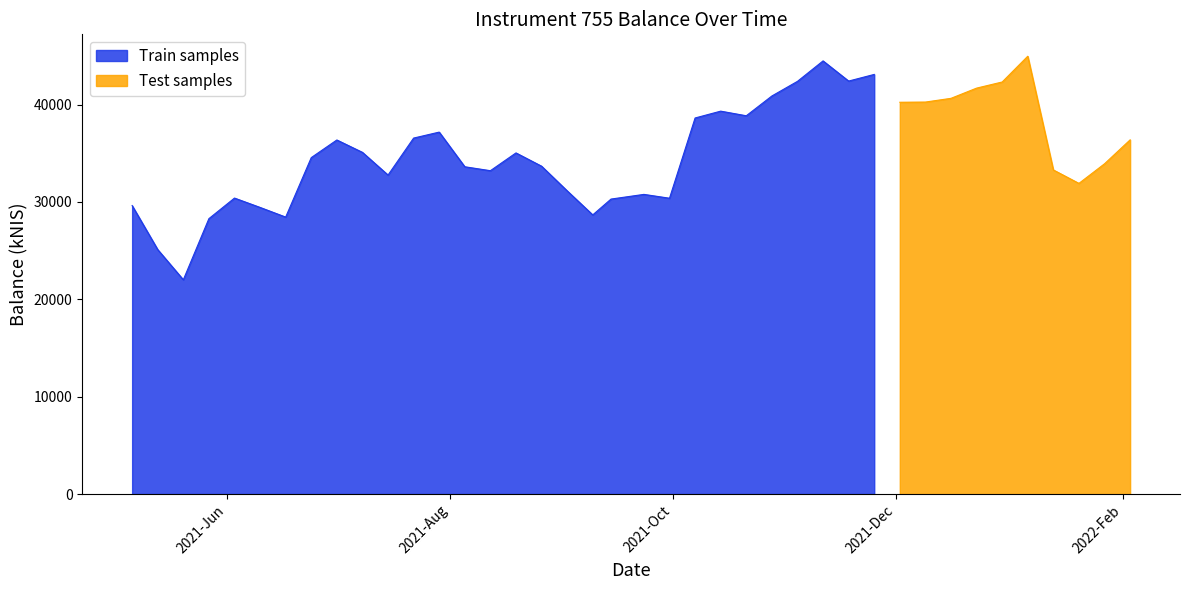

What is the smallest value displayed?

22004.5